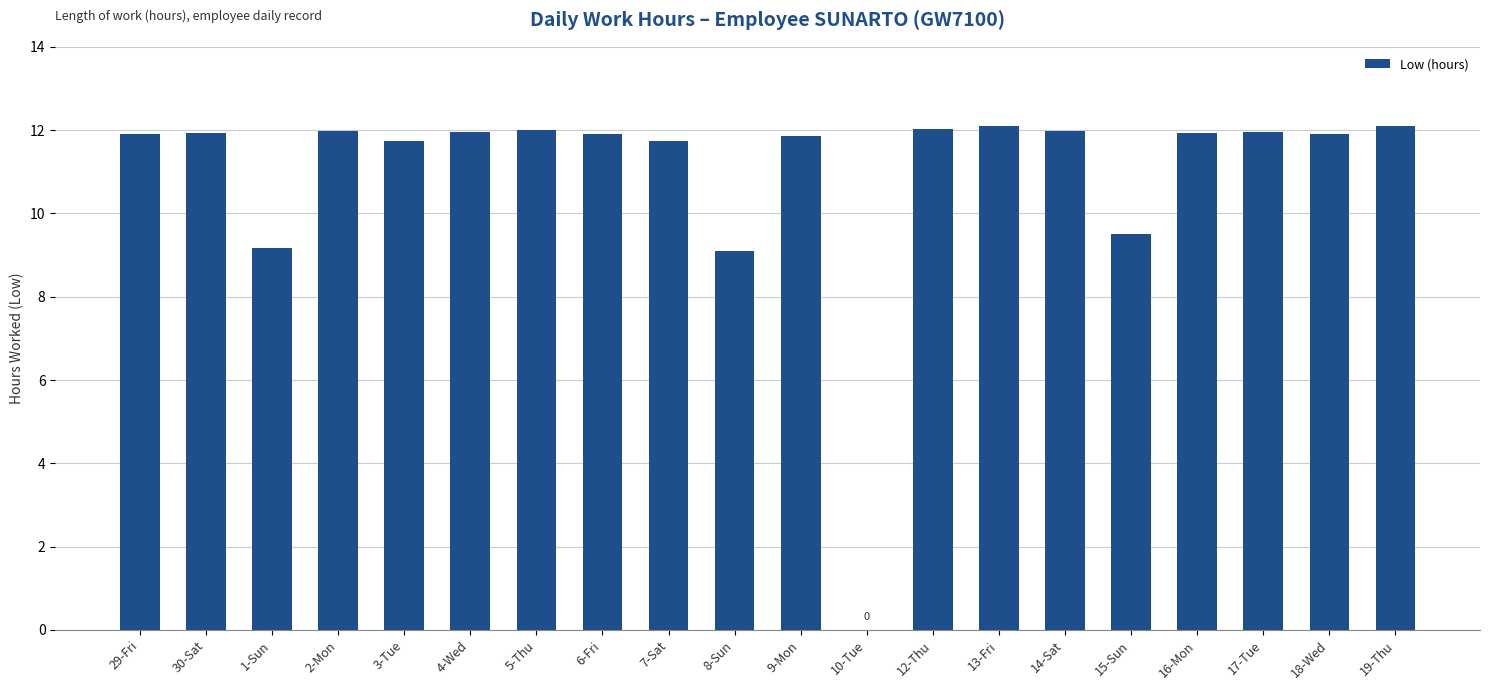

What is the sum of all values?

218.8